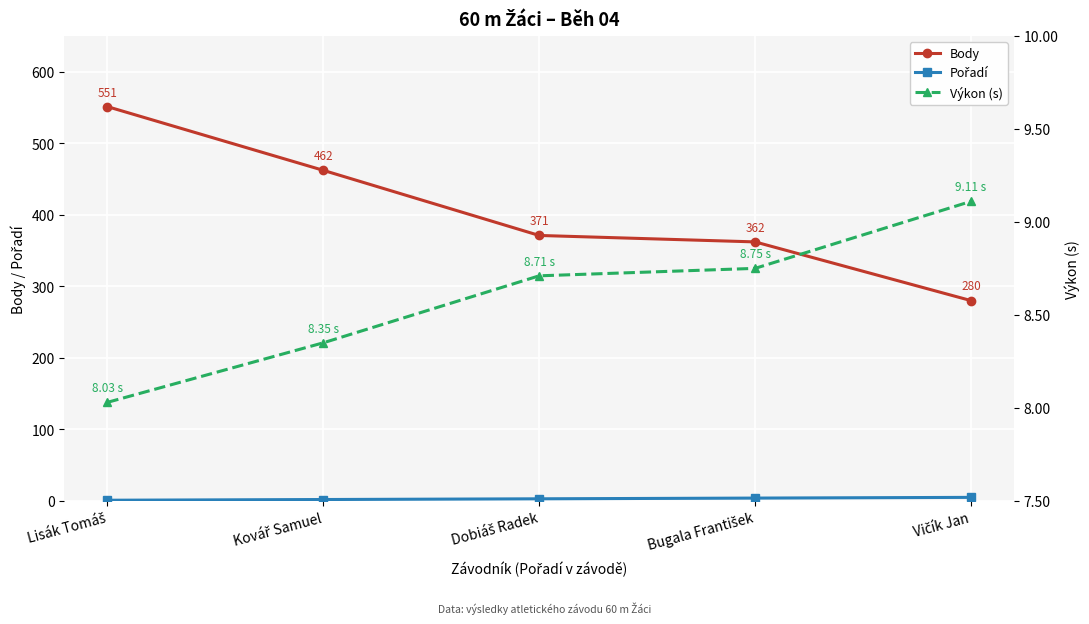

What is the average value of the Body series?

405